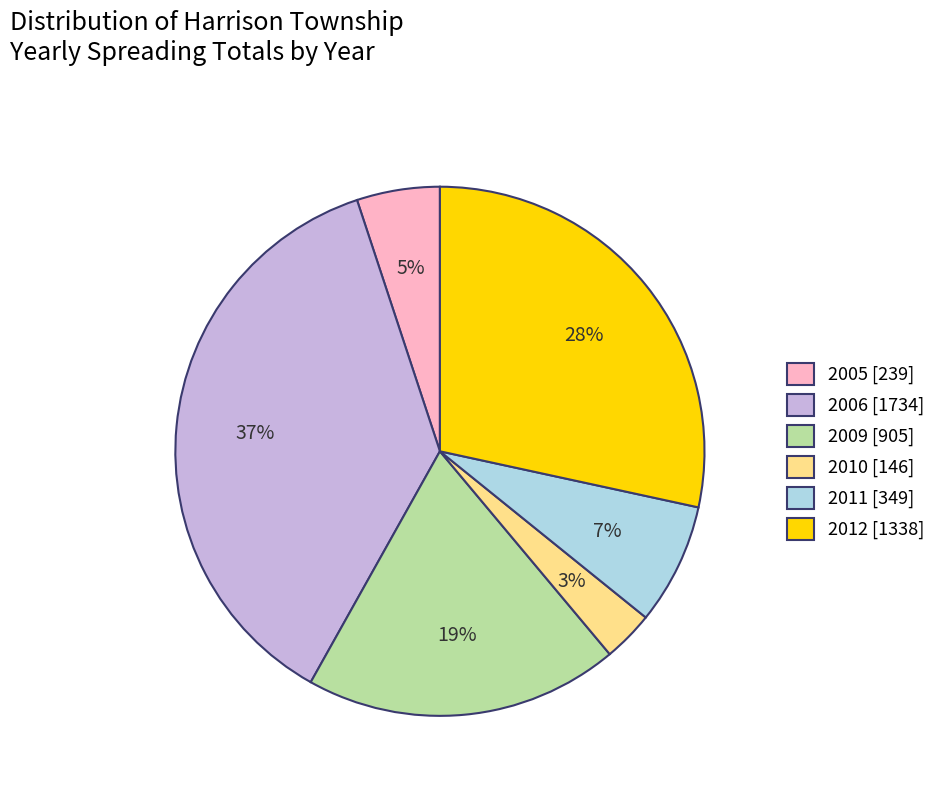

What percentage is the 2012 [1338] slice, to the nearest percent?

28%